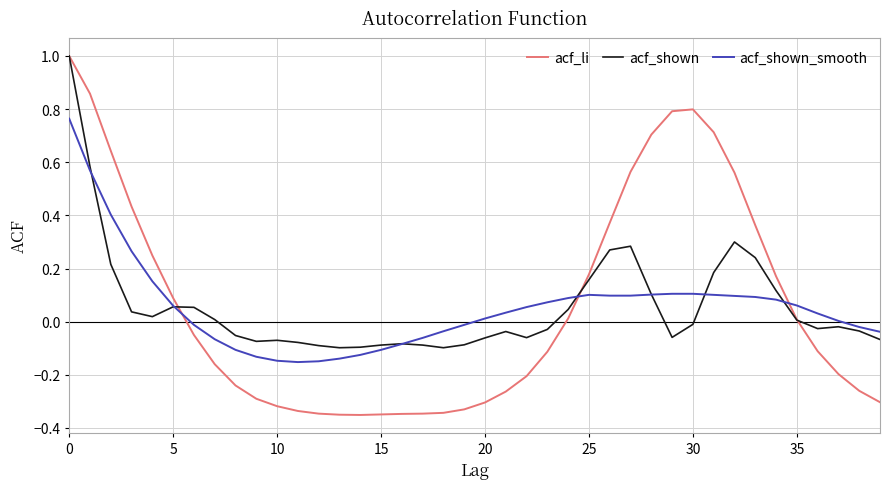

What are all the series names shown in the legend?

acf_li, acf_shown, acf_shown_smooth